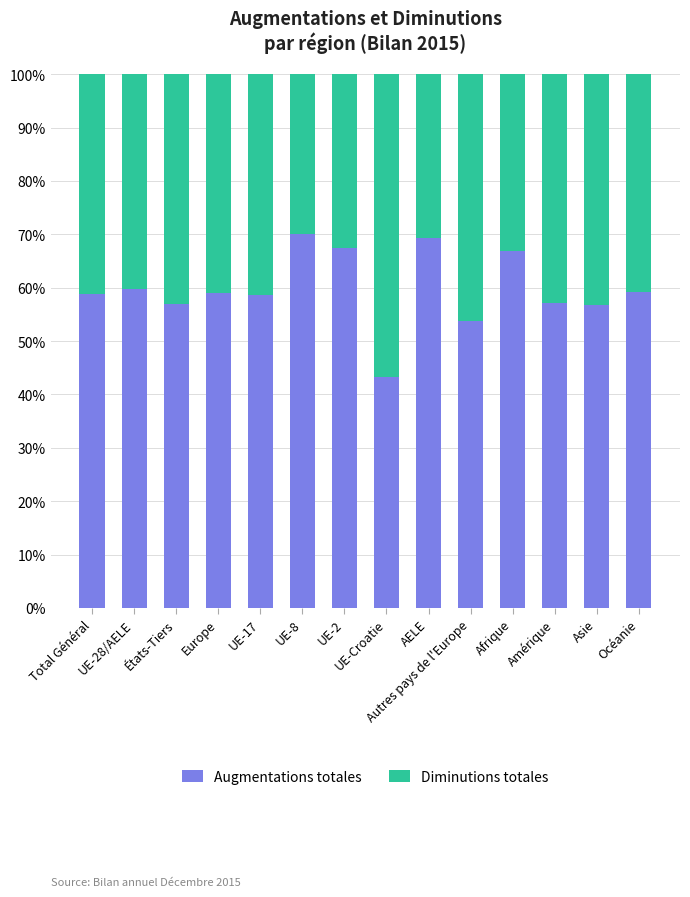

What is the difference between the maximum and minimum values in the Augmentations totales series?

26.8